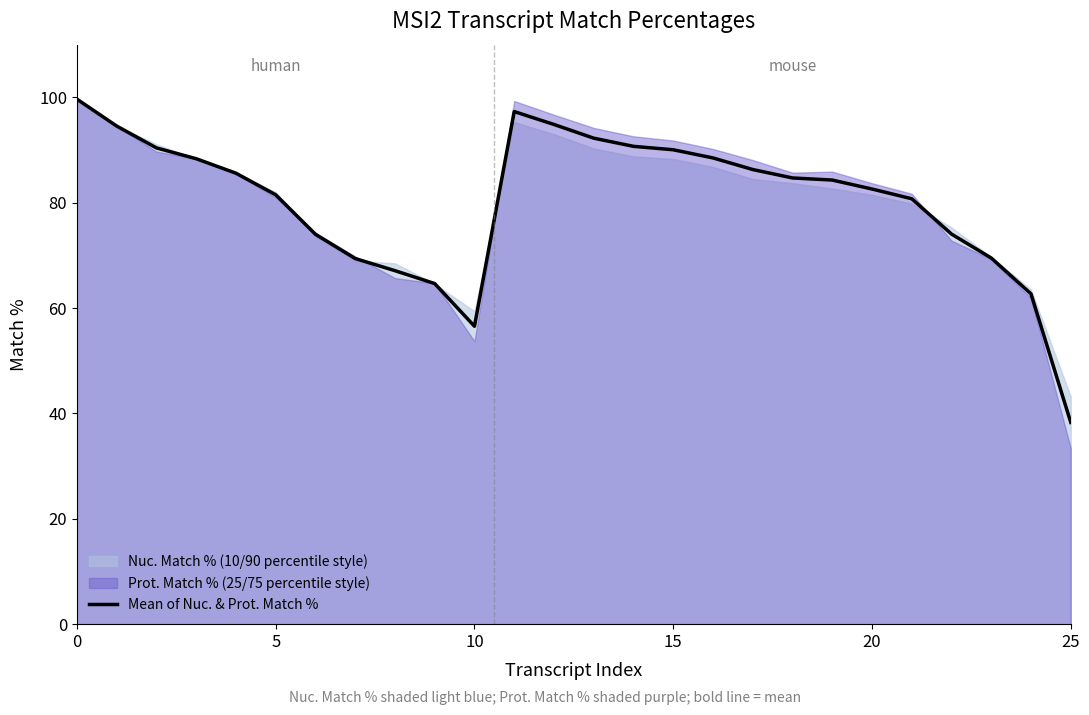

The Mean of Nuc. & Prot. Match % series shows 81.5 at 5. True or false?

True